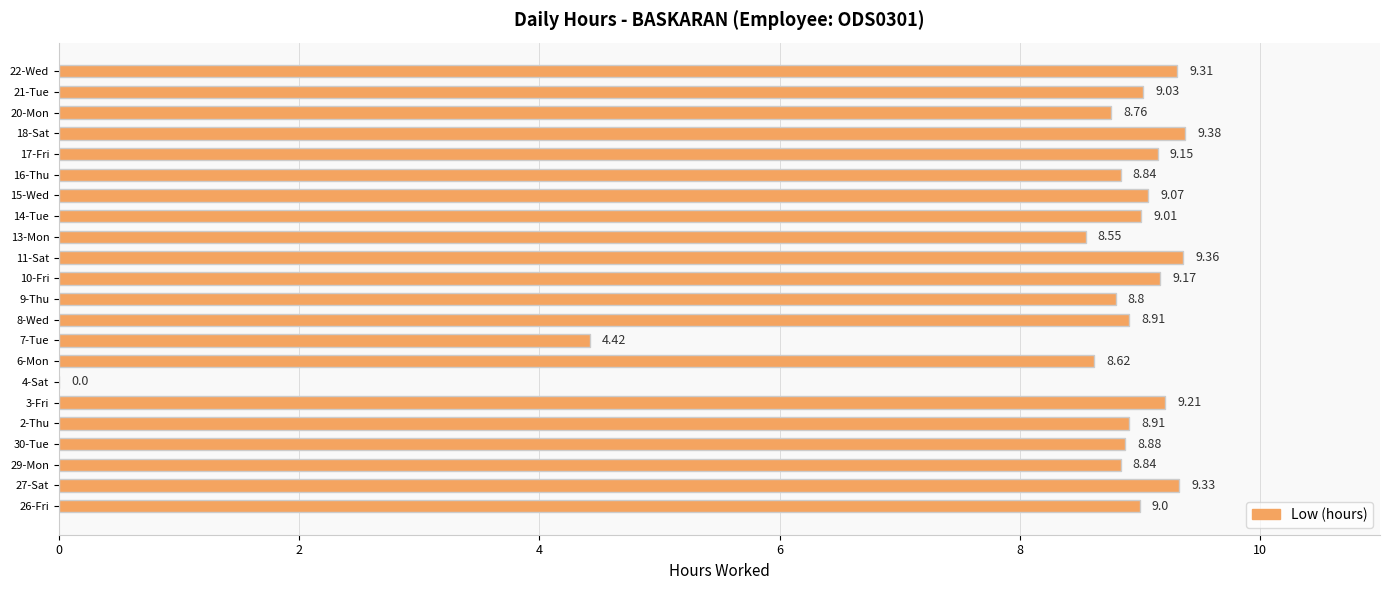

How many values are above zero?

21